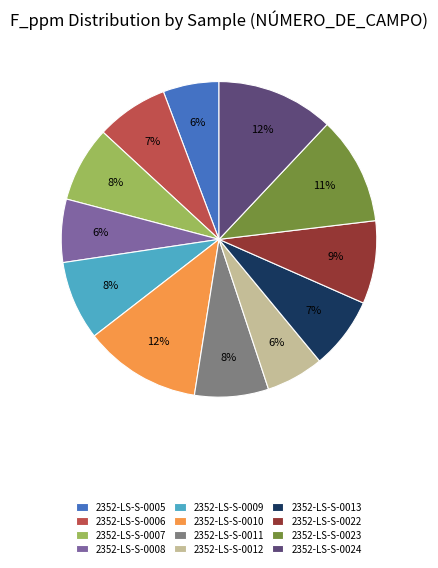

The 2352-LS-S-0005 slice represents 6% of the pie. True or false?

True